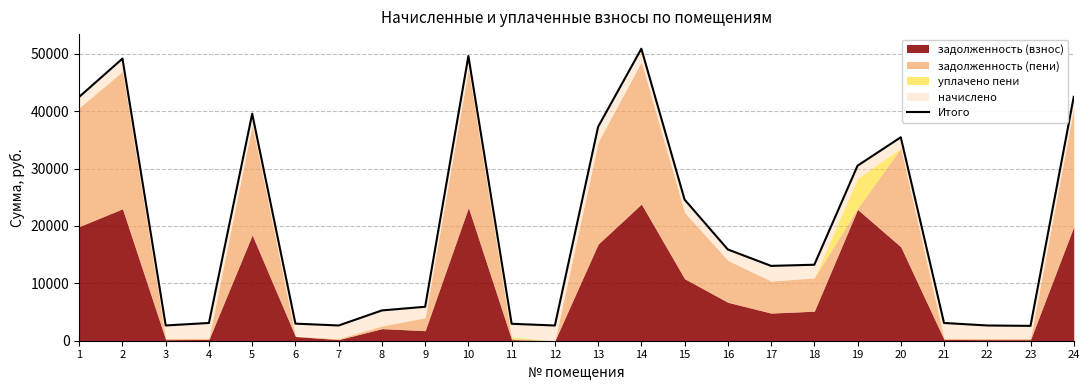

True or false: there are more than 2 points higher than both neighbors.

True